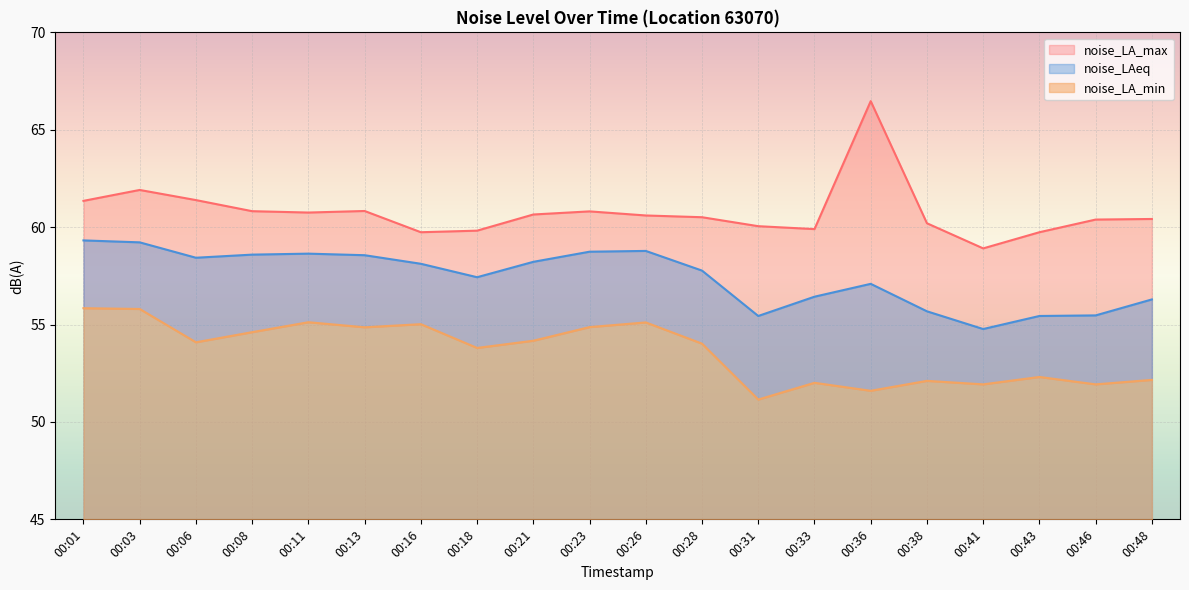

What are all the series names shown in the legend?

noise_LA_min, noise_LA_max, noise_LAeq